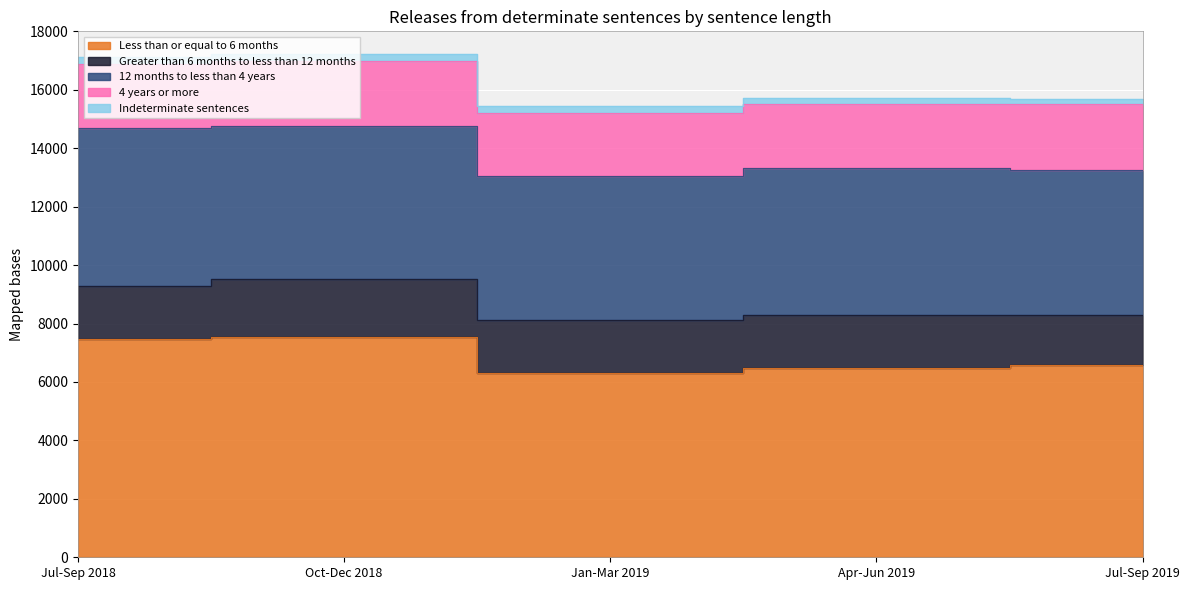

The value of Indeterminate sentences at Jan-Mar 2019 is 367. True or false?

False